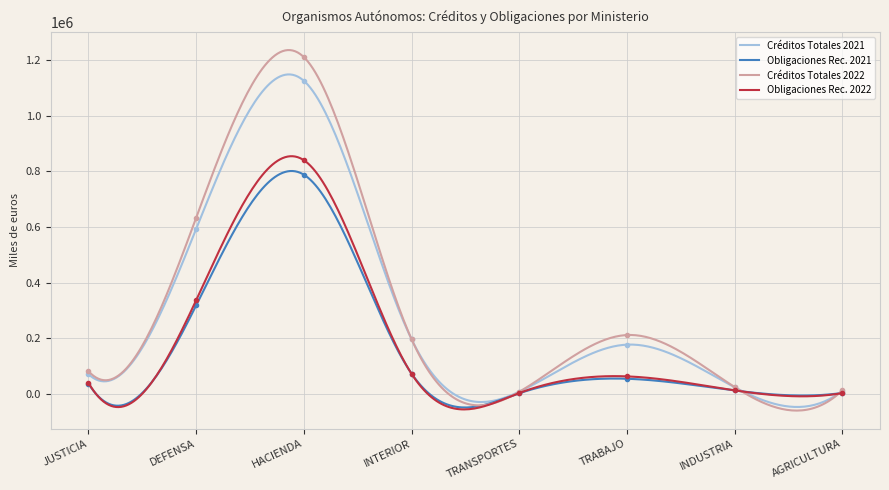

Reading left to right, list all the values displayed in this chart.

Créditos Totales 2021: JUSTICIA=70824	DEFENSA=593222	HACIENDA=1126105	INTERIOR=196704	TRANSPORTES=7728	TRABAJO=177119	INDUSTRIA=23934	AGRICULTURA=10870
Obligaciones Rec. 2021: JUSTICIA=36828	DEFENSA=318138	HACIENDA=788440	INTERIOR=73039	TRANSPORTES=2168	TRABAJO=54369	INDUSTRIA=12248	AGRICULTURA=3335
Créditos Totales 2022: JUSTICIA=81626	DEFENSA=633273	HACIENDA=1211296	INTERIOR=196919	TRANSPORTES=7478	TRABAJO=211674	INDUSTRIA=24684	AGRICULTURA=12409
Obligaciones Rec. 2022: JUSTICIA=39977	DEFENSA=336742	HACIENDA=840546	INTERIOR=72266	TRANSPORTES=2985	TRABAJO=62934	INDUSTRIA=12667	AGRICULTURA=2746